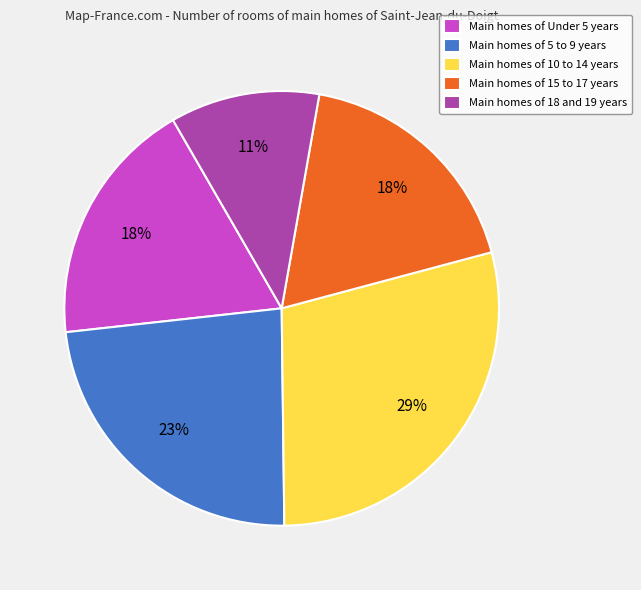

What is the ratio of the value at Main homes of 18 and 19 years to the value at Main homes of 15 to 17 years?

0.6